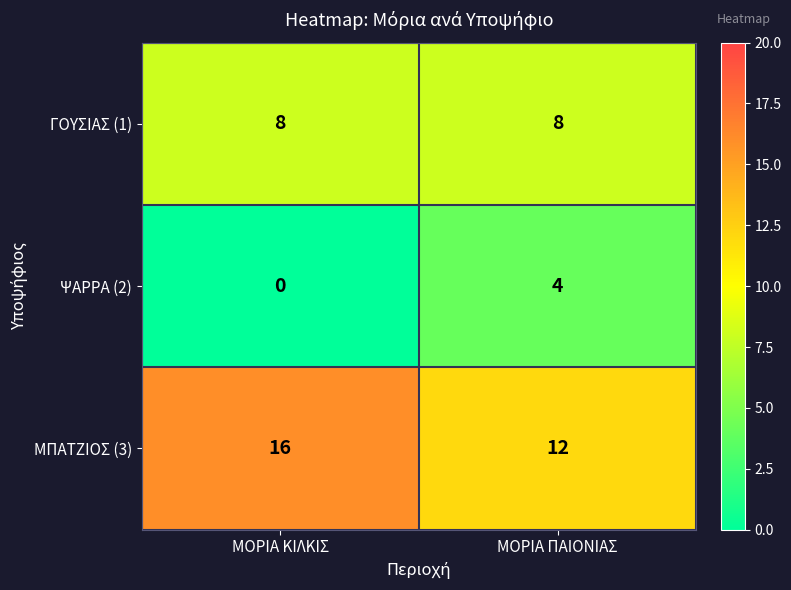

What is the difference between the maximum and minimum values in the ΨΑΡΡΑ (2) series?

4